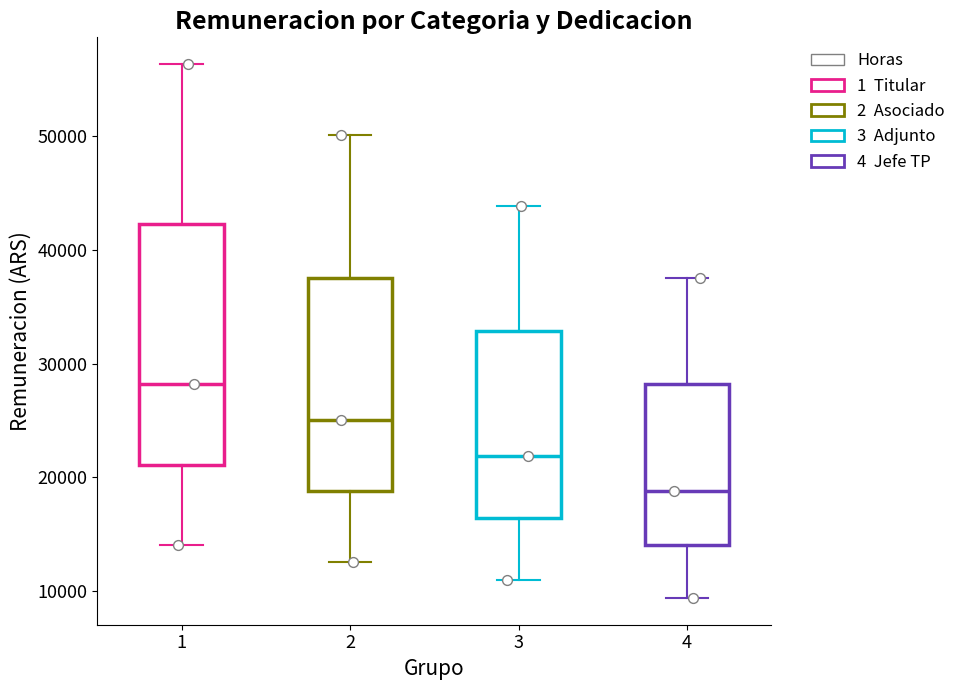

Which box's median line is the highest?

1